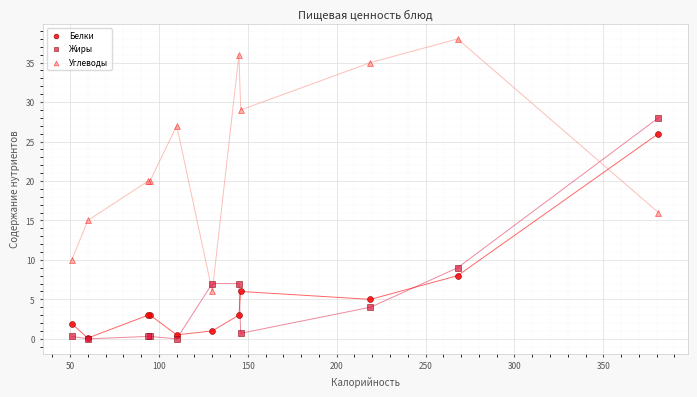

In the Белки series, what Y value is closest to 13?

8.0